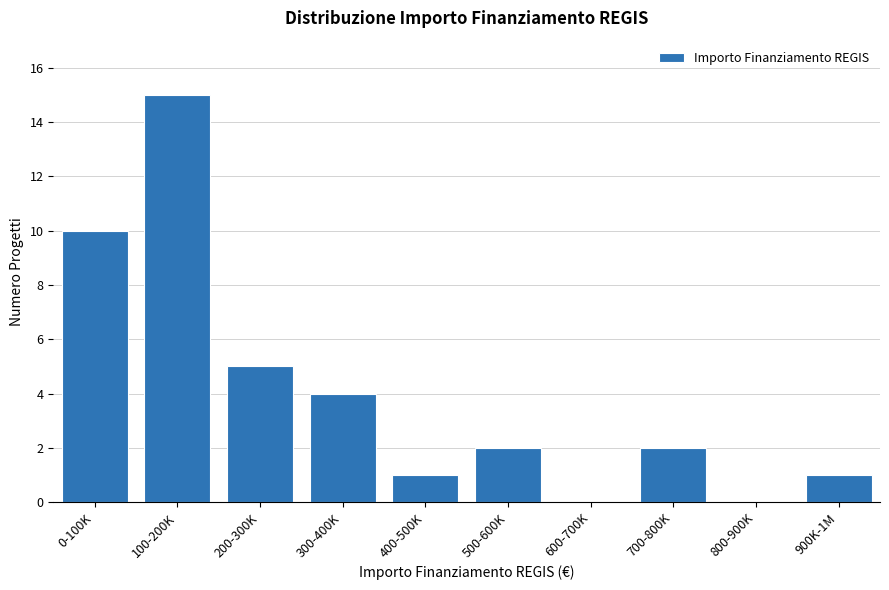

Reading left to right, transcribe all the data shown in this chart.

0-100K=10	100-200K=15	200-300K=5	300-400K=4	400-500K=1	500-600K=2	600-700K=0	700-800K=2	800-900K=0	900K-1M=1